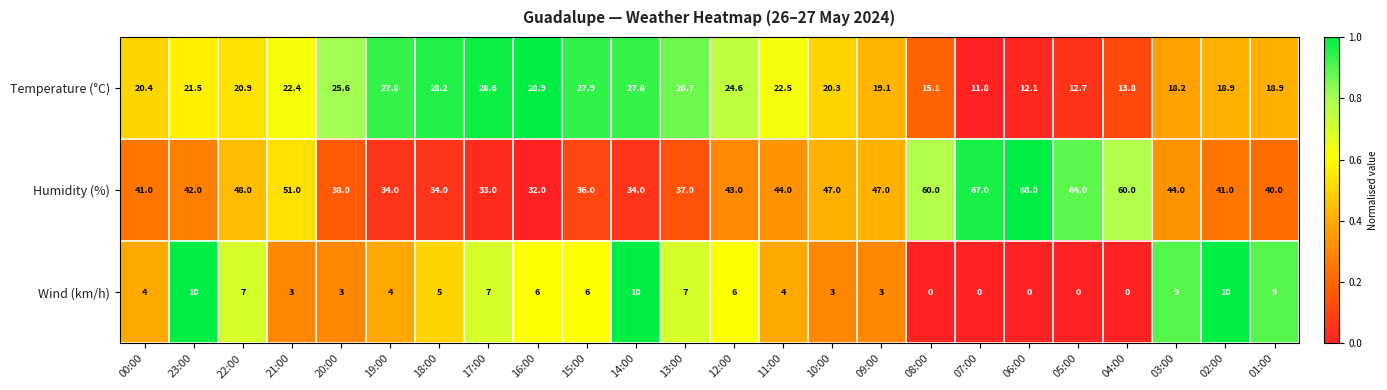

At how many categories does at least one series exceed 0?

24